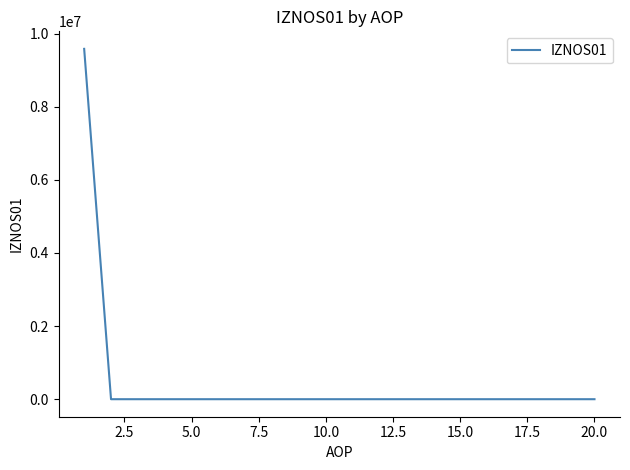

What is the difference between the maximum and minimum values?

9581689